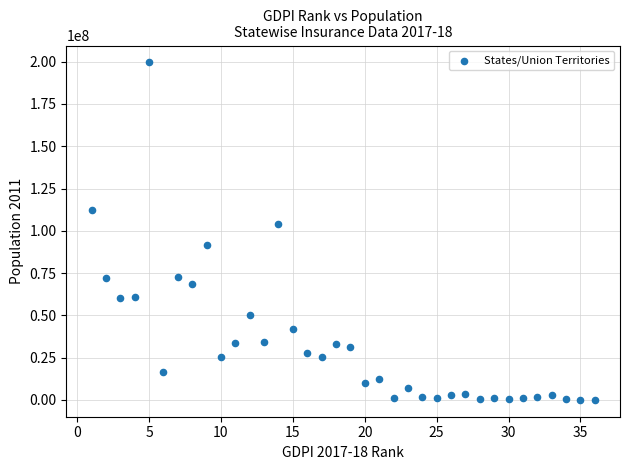

What is the range of X values (max minus min)?

35